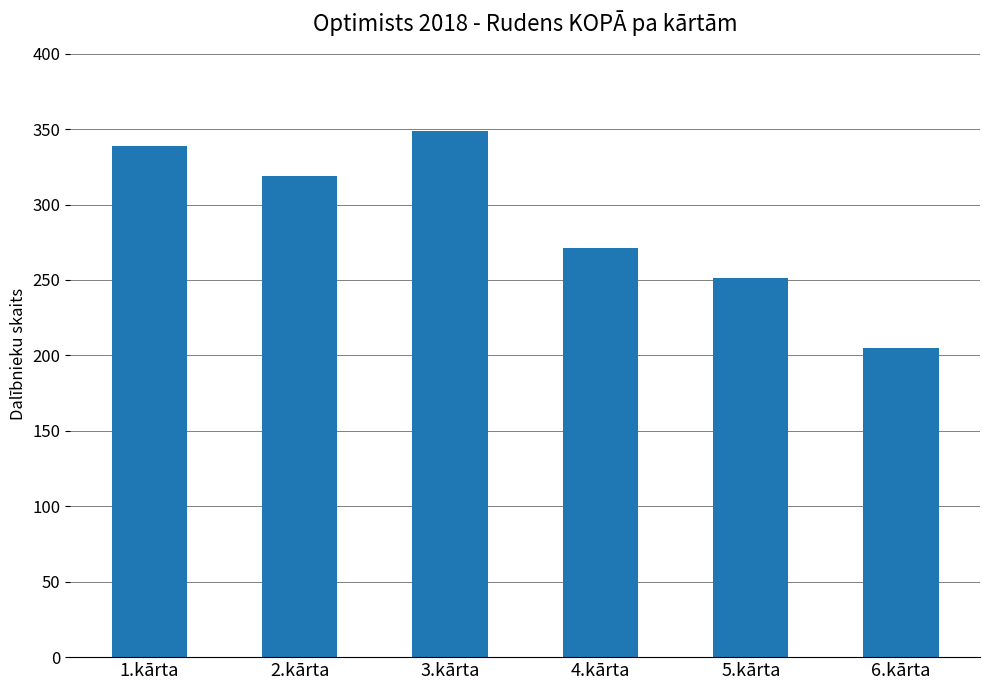

Is it true that the value at 6.kārta is 205?

True